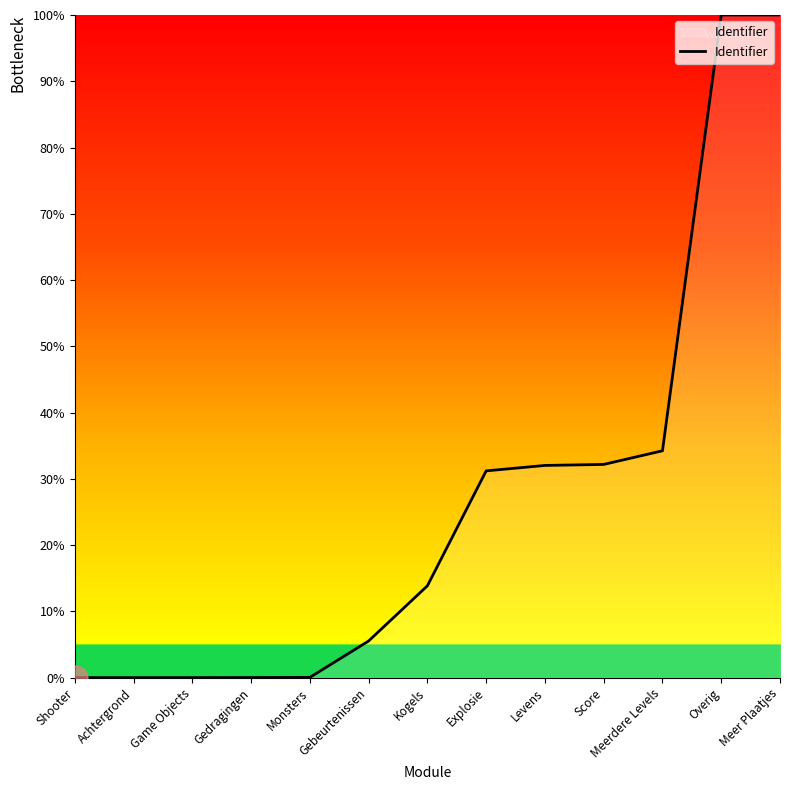

The value at Kogels is 8.0. True or false?

False